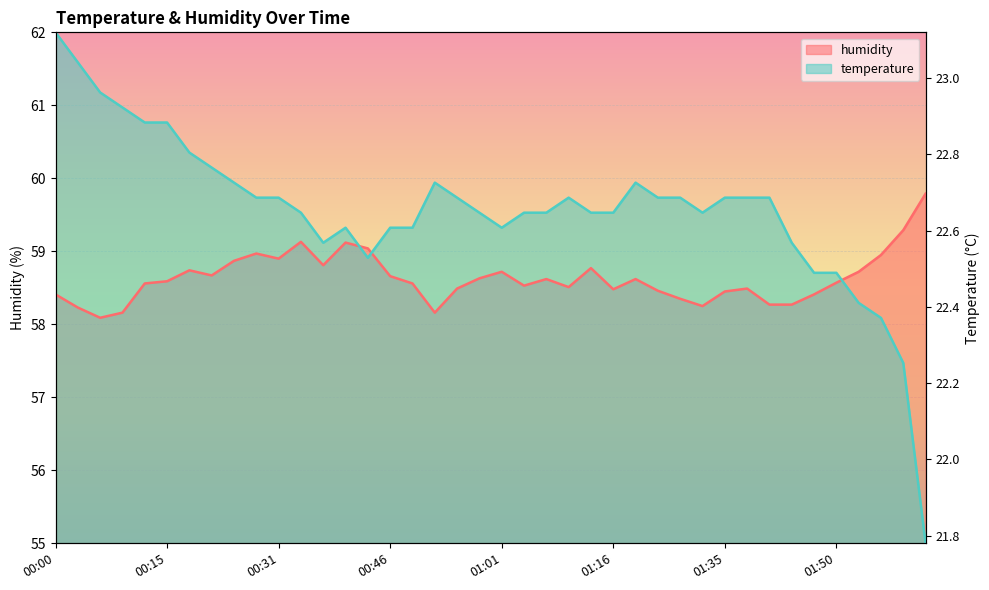

What are all the series names shown in the legend?

temperature, humidity